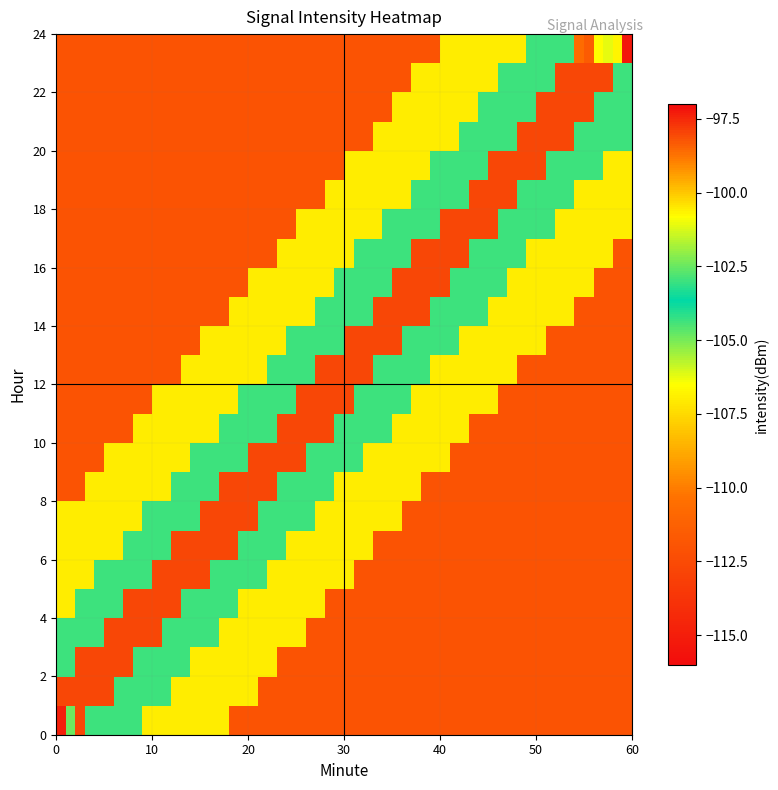

Which series has the largest total across all categories?

23